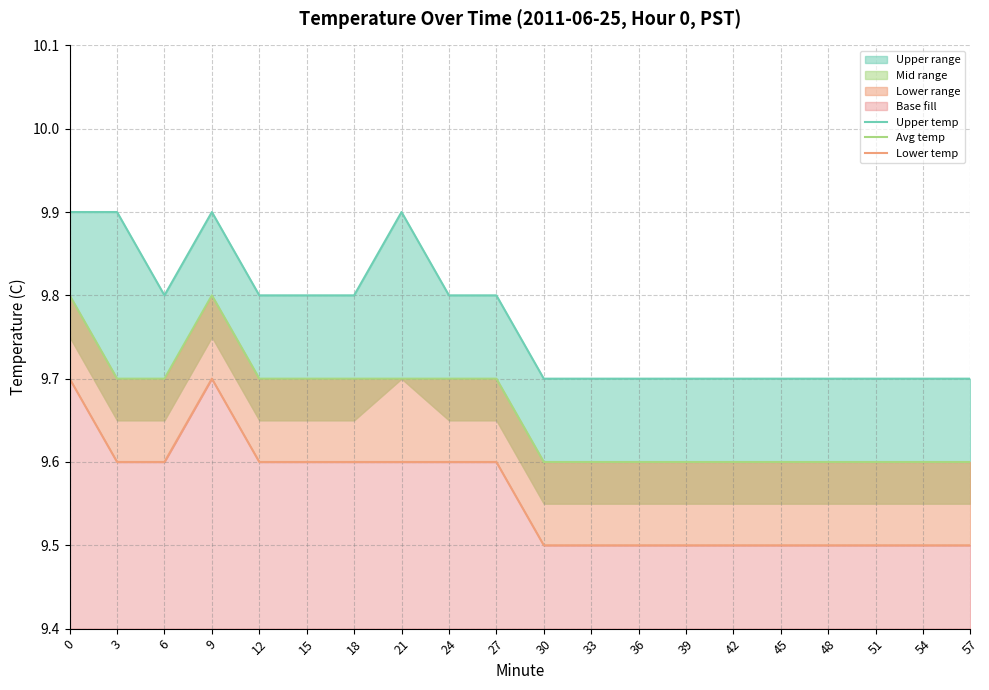

True or false: Lower temp and Upper temp intersect in this chart.

False